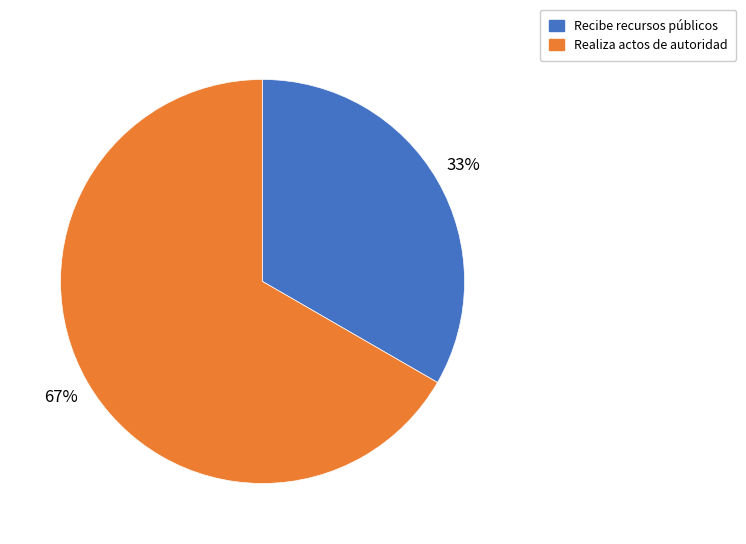

To the nearest percent, what portion does Realiza actos de autoridad represent?

67%